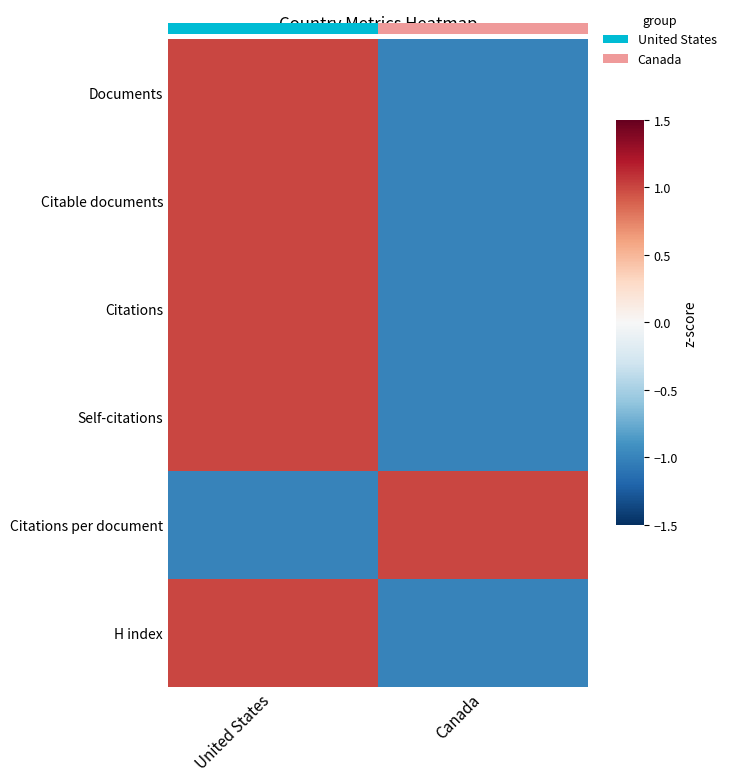

The Citations series shows 0 at Canada. True or false?

False